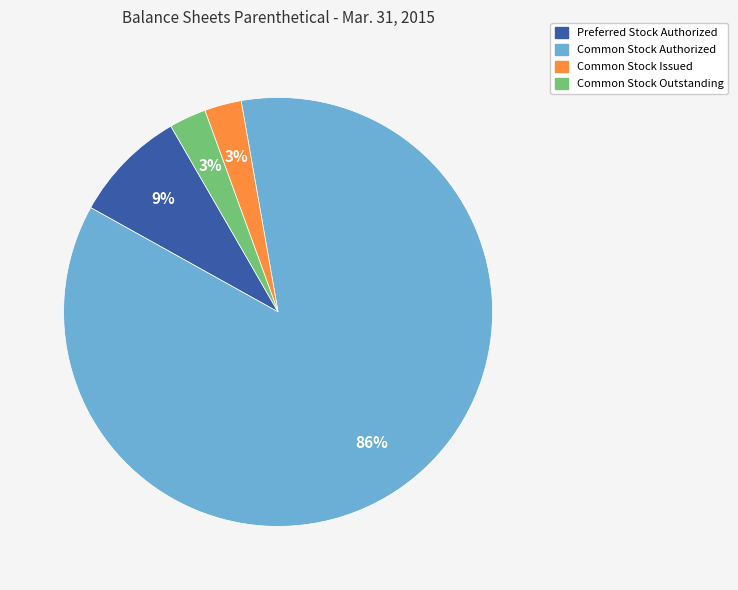

Does any single category account for the majority?

Yes